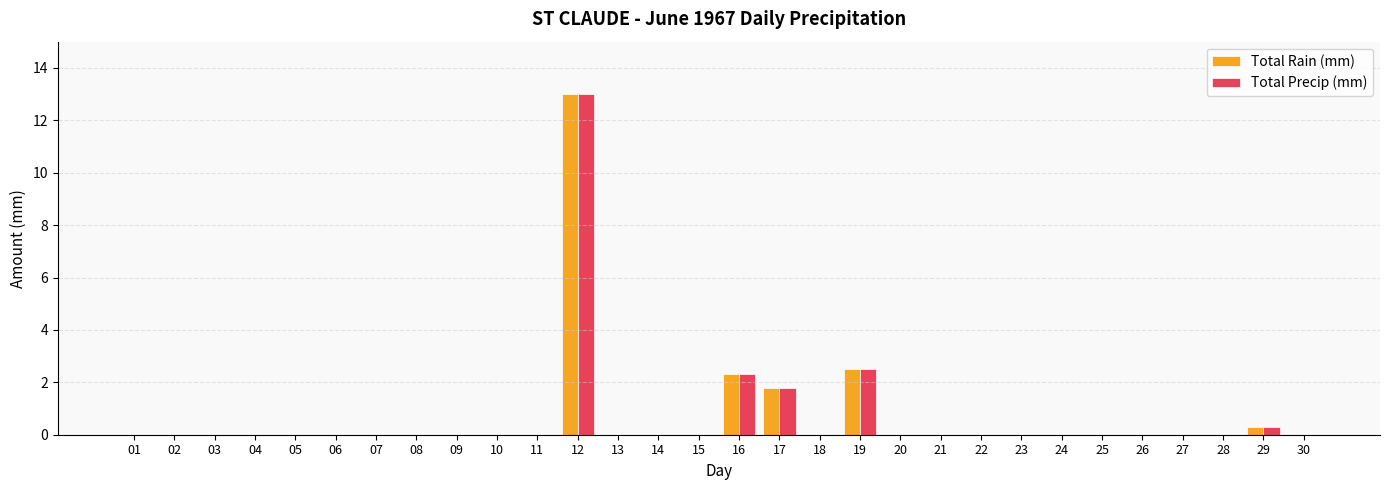

What is the sum of all Total Rain (mm) values?

19.9